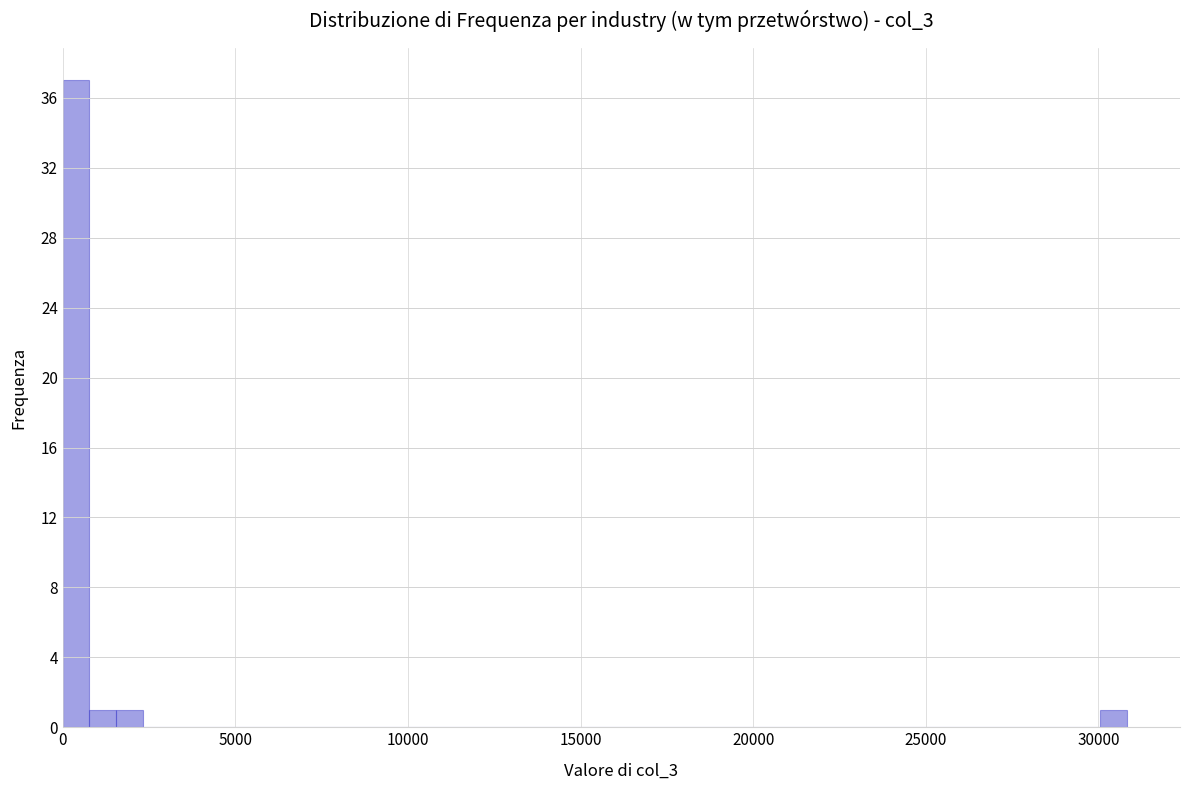

Around what value on the x-axis is the tallest bar? Give the approximate position of its centre, as read against the axis.

500